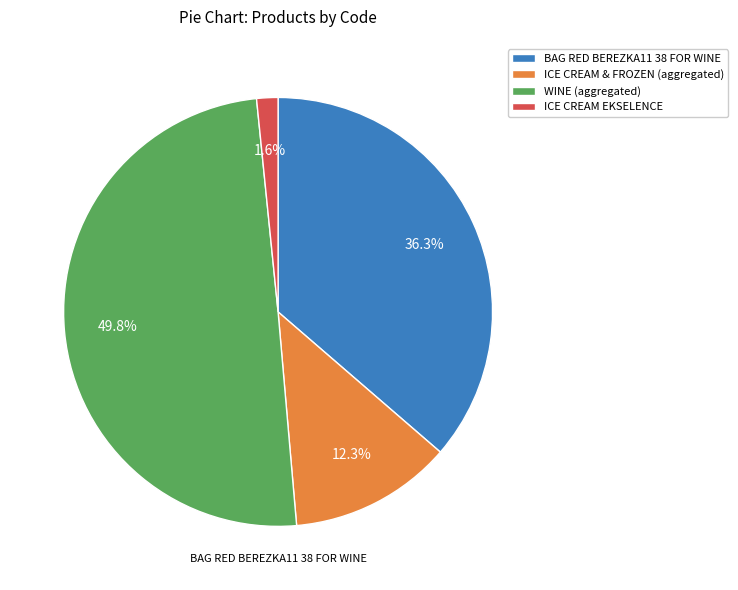

Which category has the biggest portion of the pie?

WINE (aggregated)